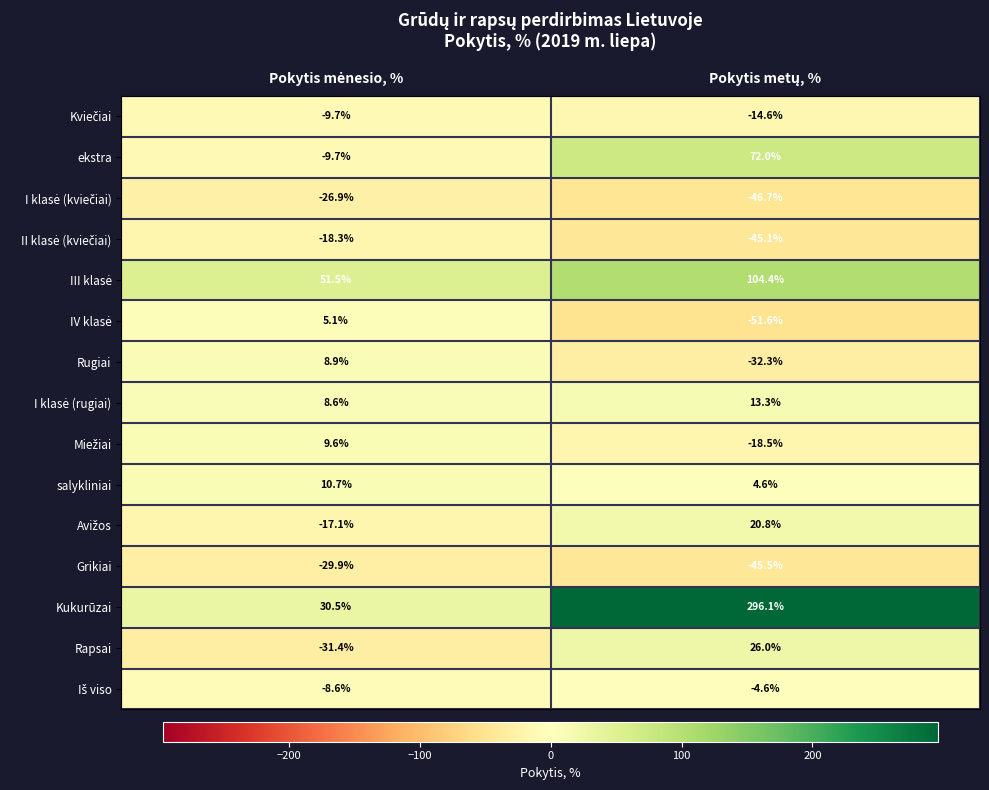

What is the highest value of the Kukurūzai series?

296.1